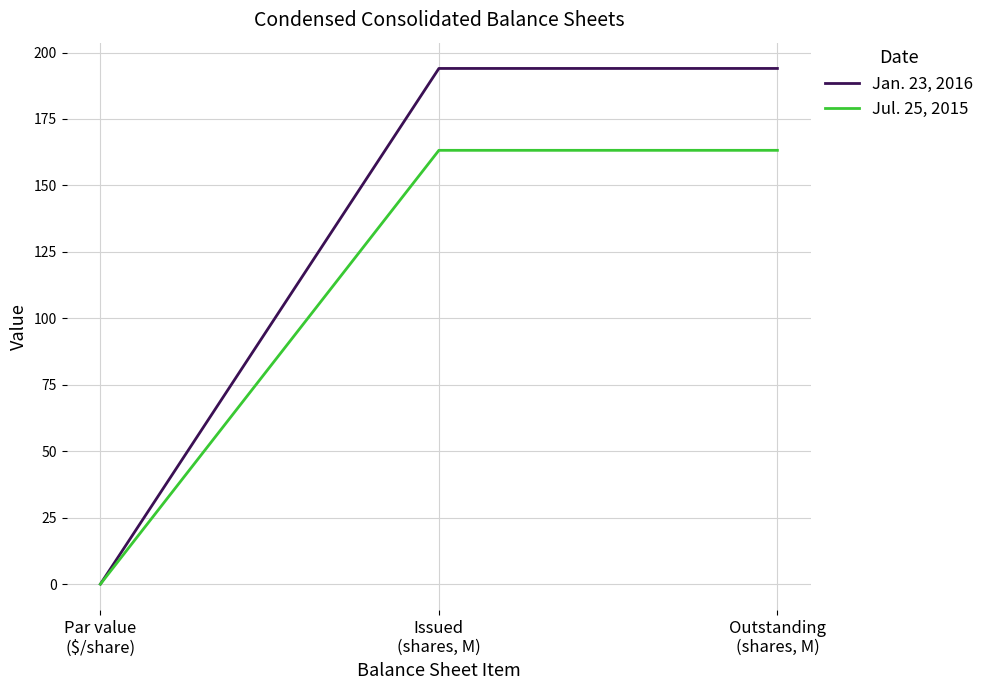

Which series has the widest spread of values?

Jan. 23, 2016